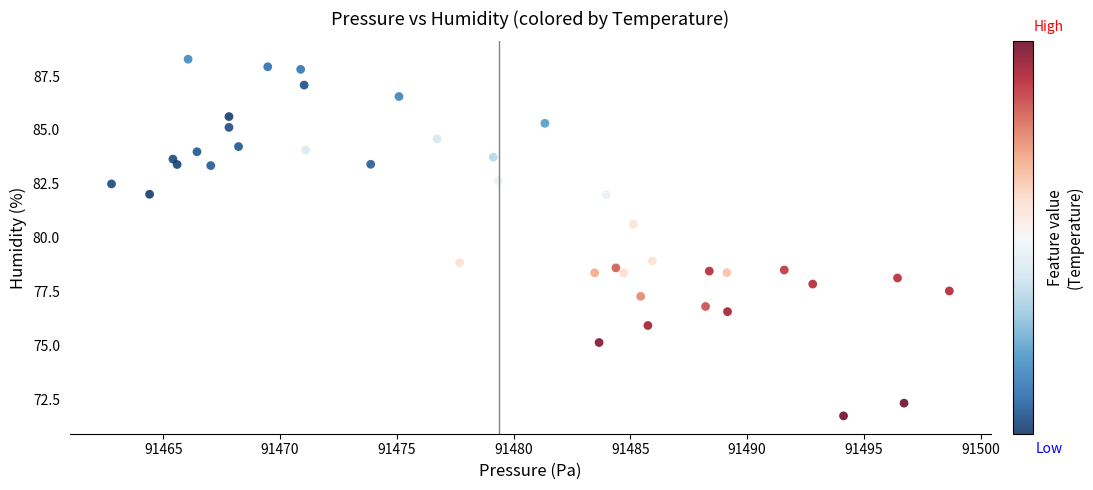

What is the range of X values (max minus min)?

35.9